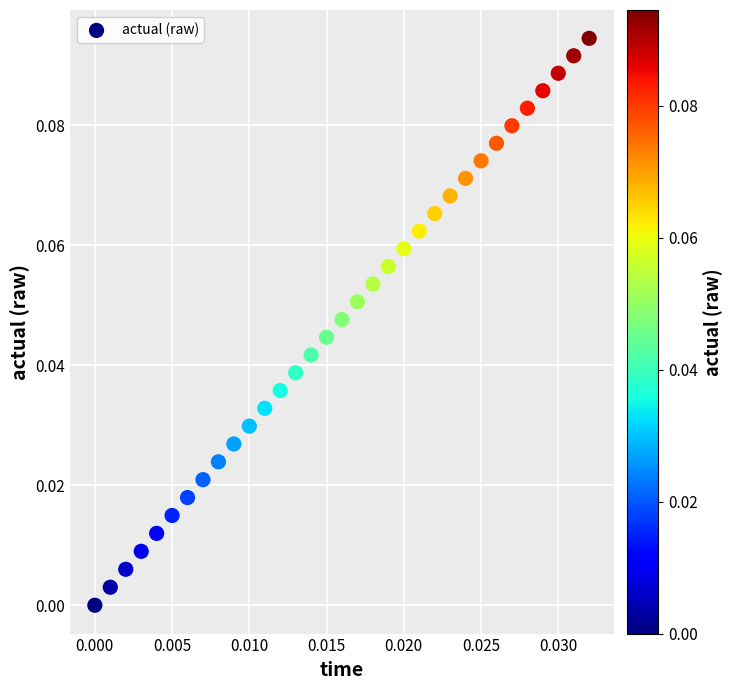

How many data points are displayed?

33